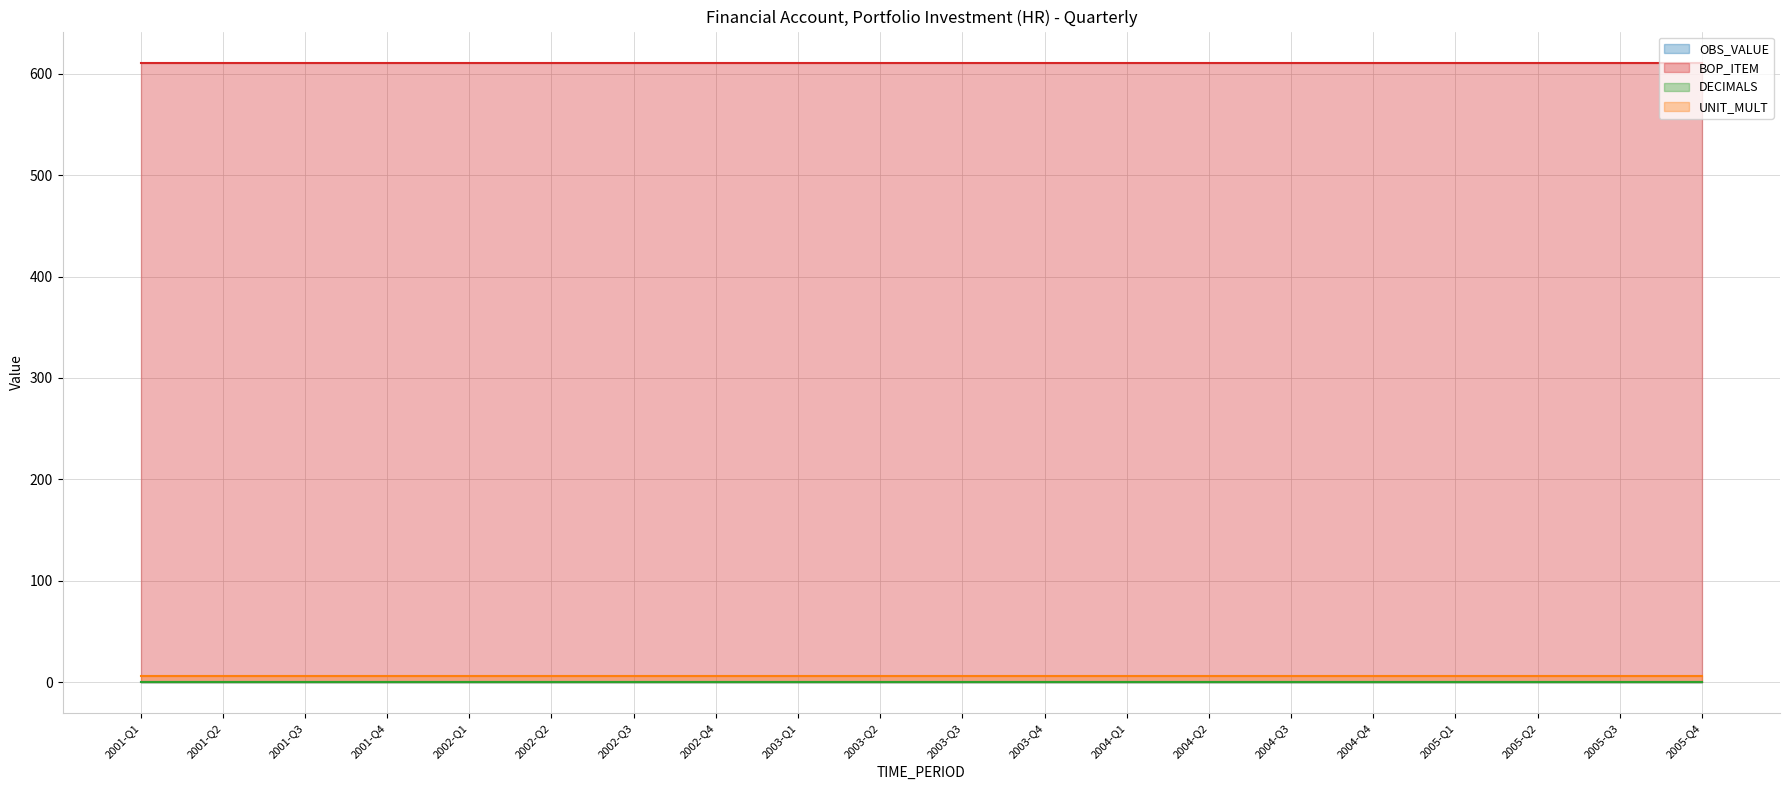

What position from the right is 2002-Q4?

13